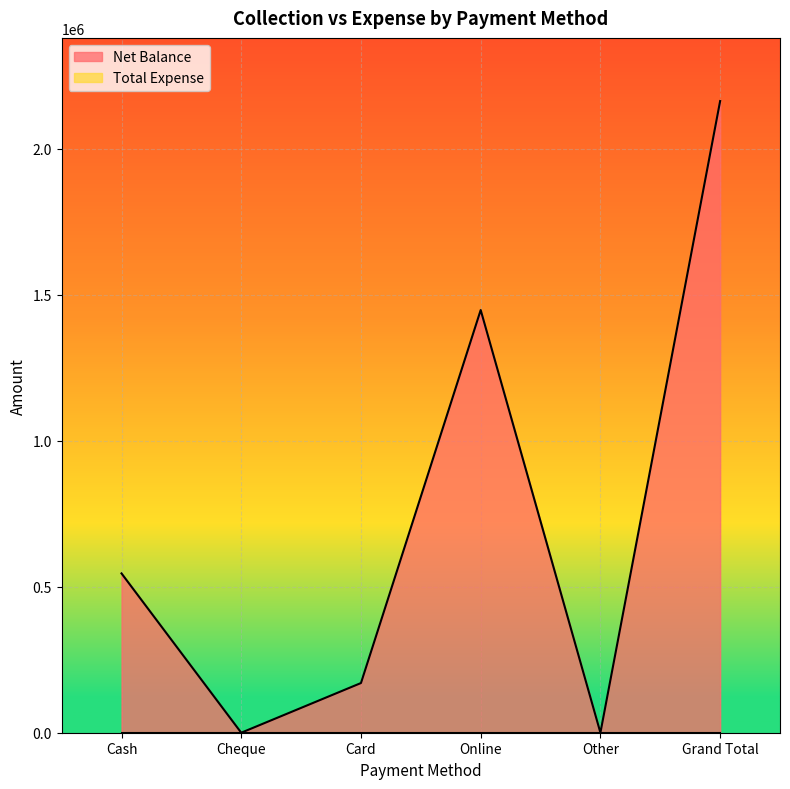

How many interior local valleys (lower than both neighbors) does the data have?

2